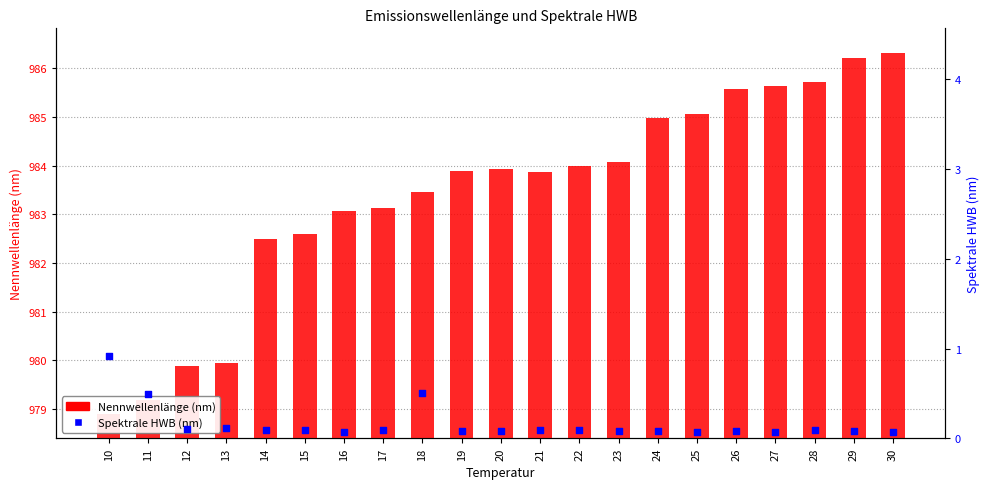

Which series contains the lowest Y value?

Spektrale HWB (nm)